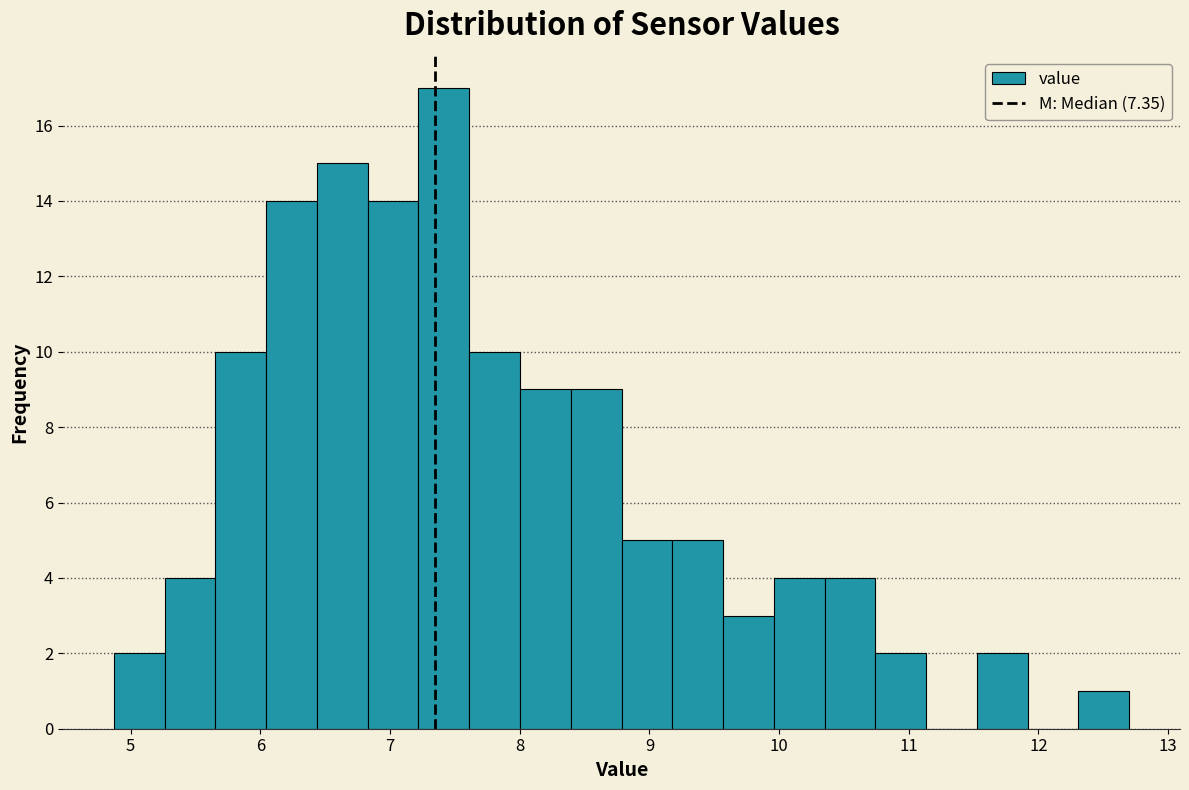

Read against the x-axis, roughly where is the centre of the tallest bar?

7.4